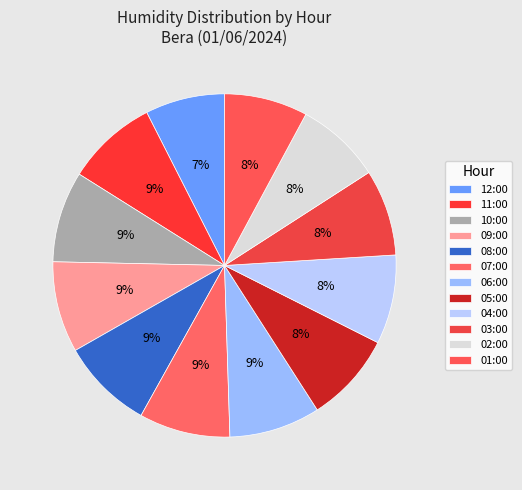

What is the total percentage of 01:00 and 08:00?

16.5%